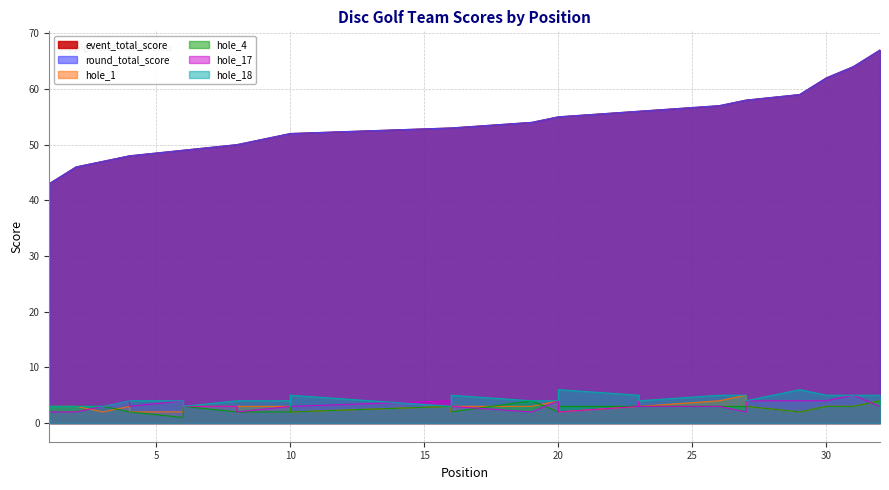

Where is the first local maximum for hole_1?

4